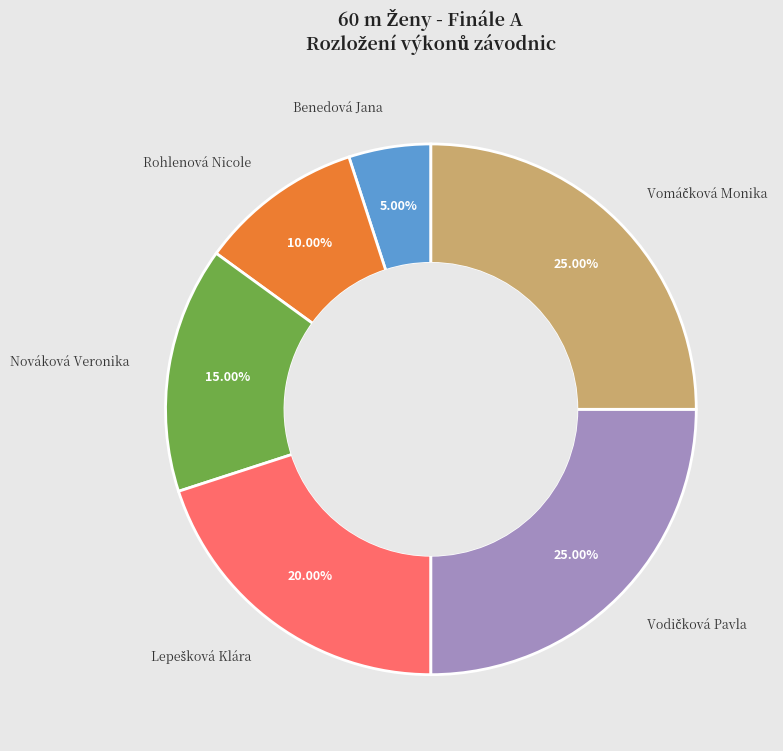

Count the number of slices in the pie.

6